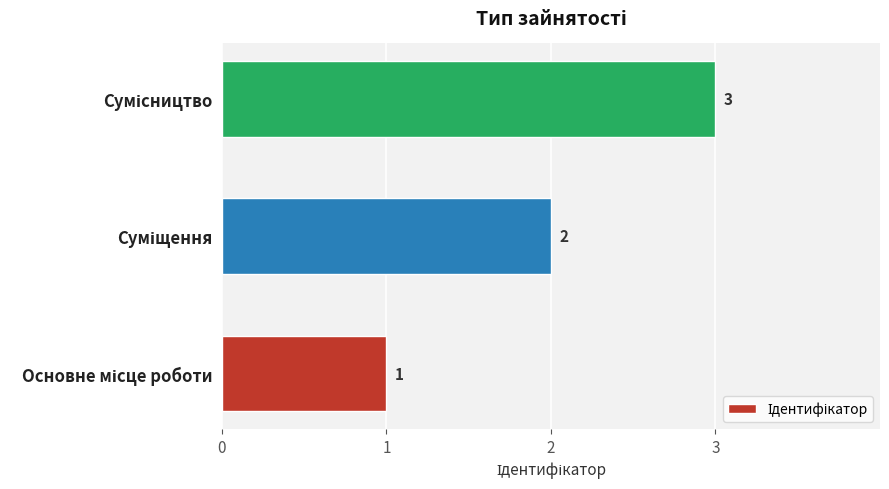

What is the average value?

2